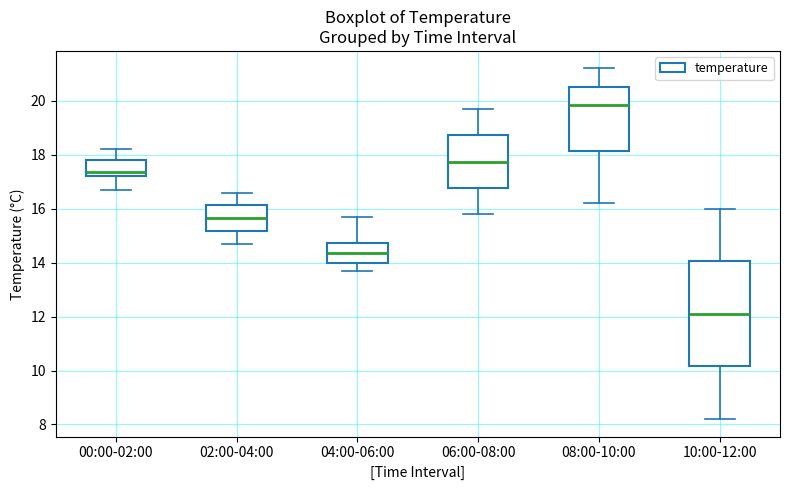

Where does the lower whisker of the box for 00:00-02:00 end on the y-axis? The values are not printed on the chart, so give them approximately, as read against the axis.

16.8